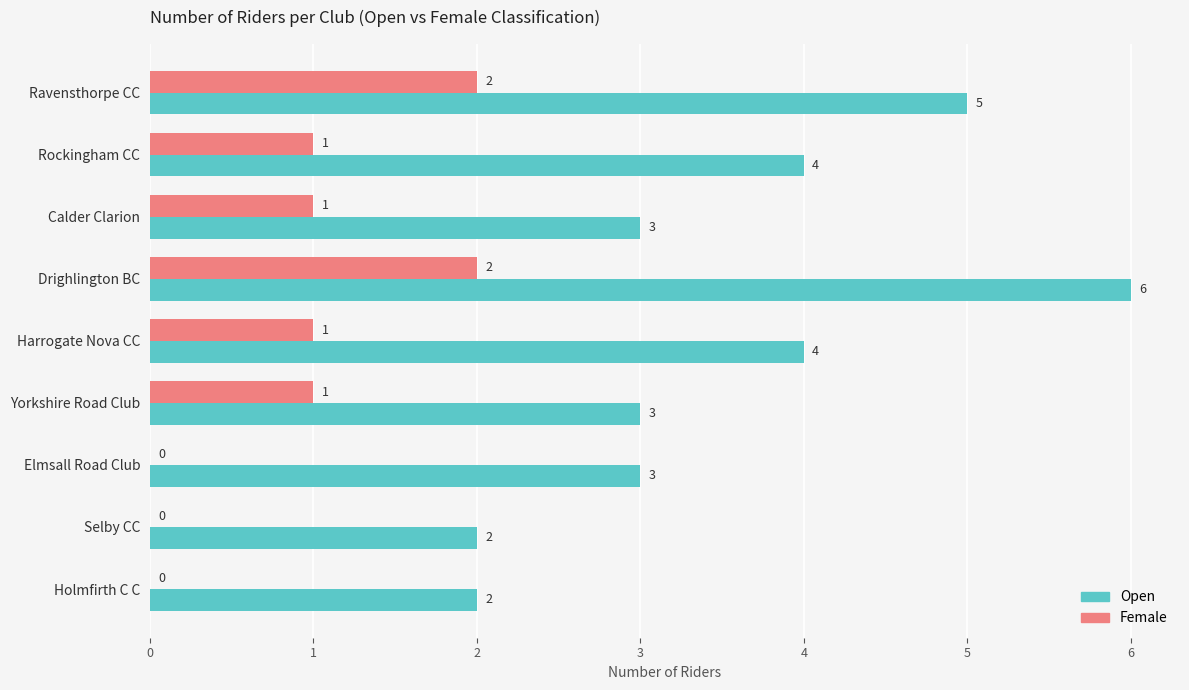

Is it true that Female equals 1 at Rockingham CC?

True